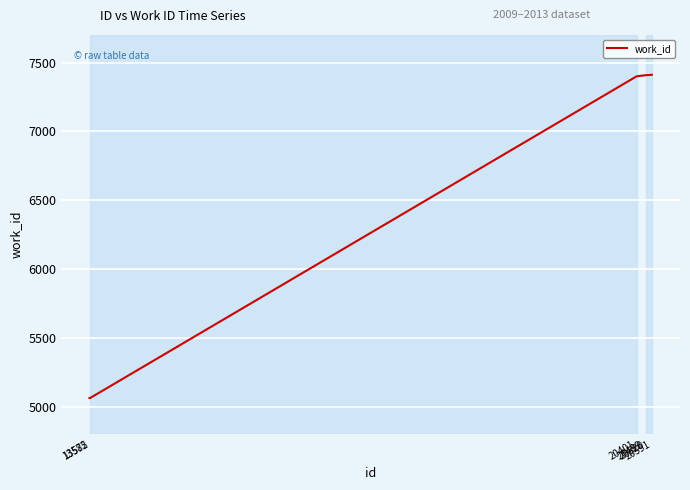

How many series are shown in this chart?

1